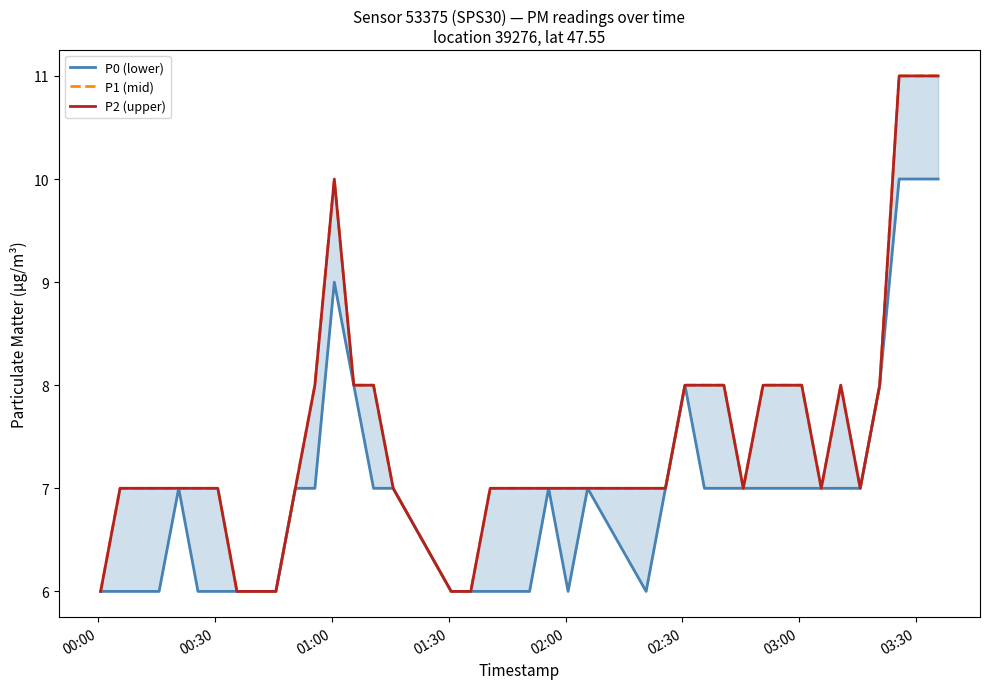

What is the average value of the P0 (lower) series?

7